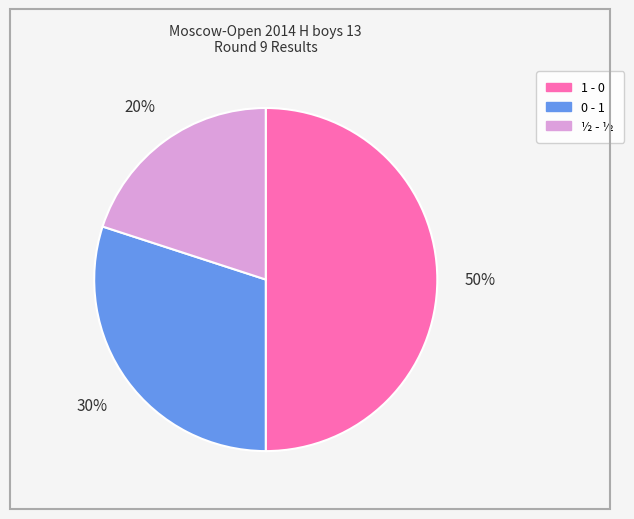

Rank the categories by value from highest to lowest.

1 - 0, 0 - 1, ½ - ½